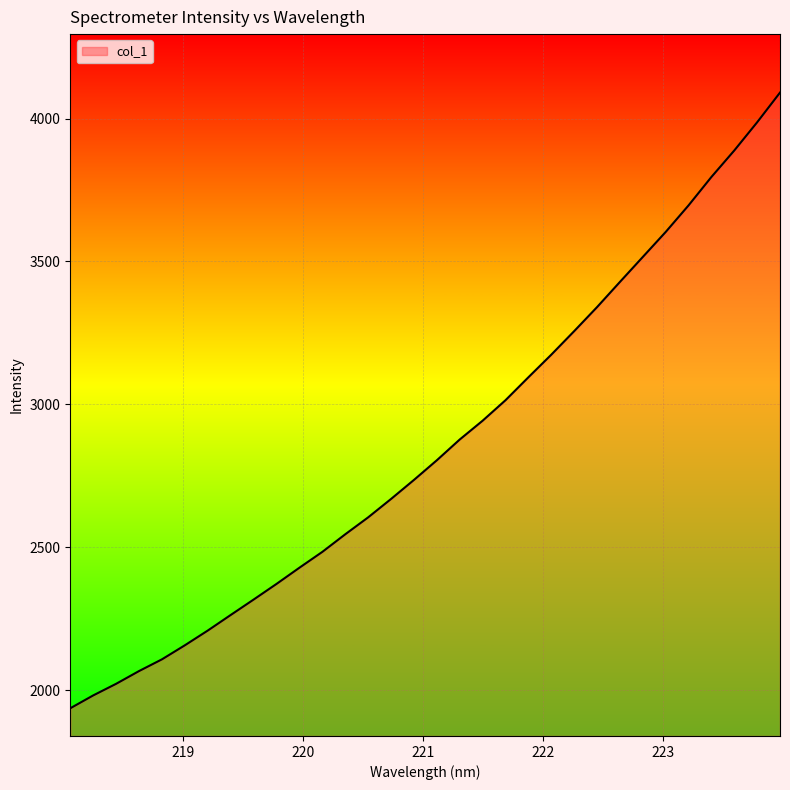

True or false: there are more than 2 points higher than both neighbors.

False